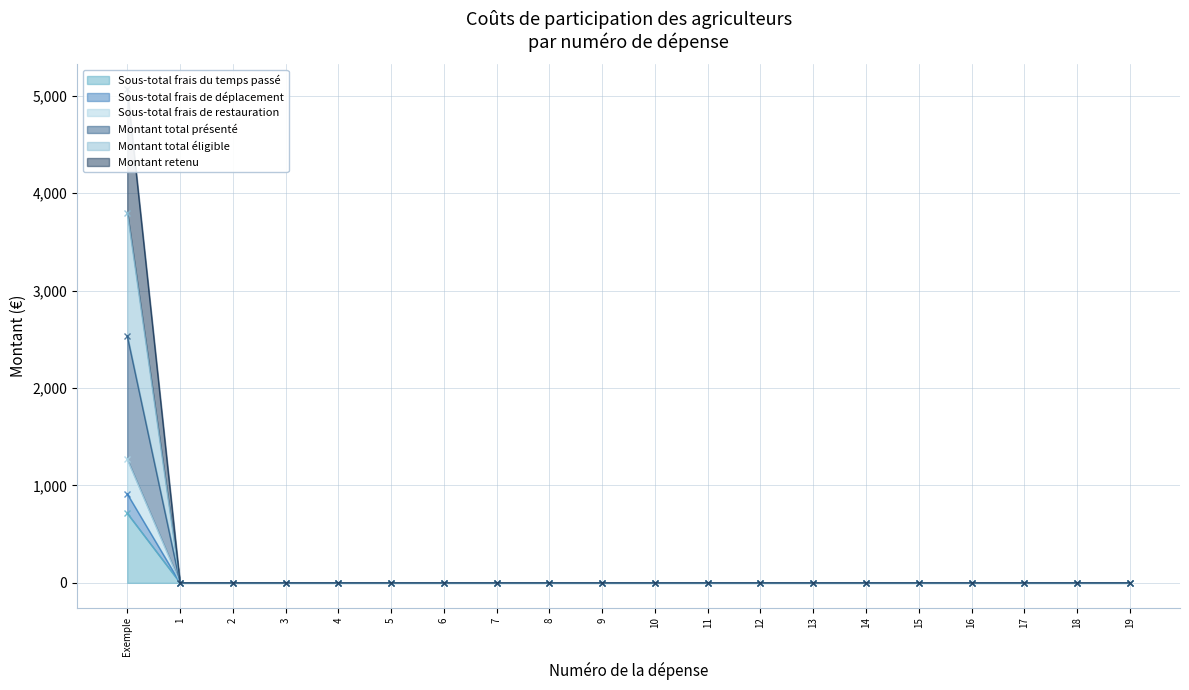

The value of Sous-total frais du temps passé at 10 is -1327.2. True or false?

False